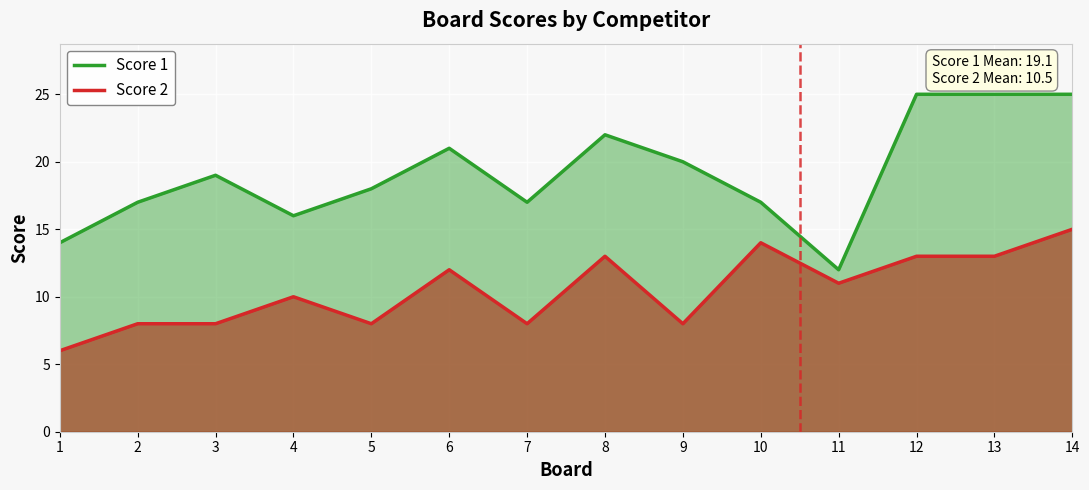

Which series has the largest range (max minus min)?

Score 1